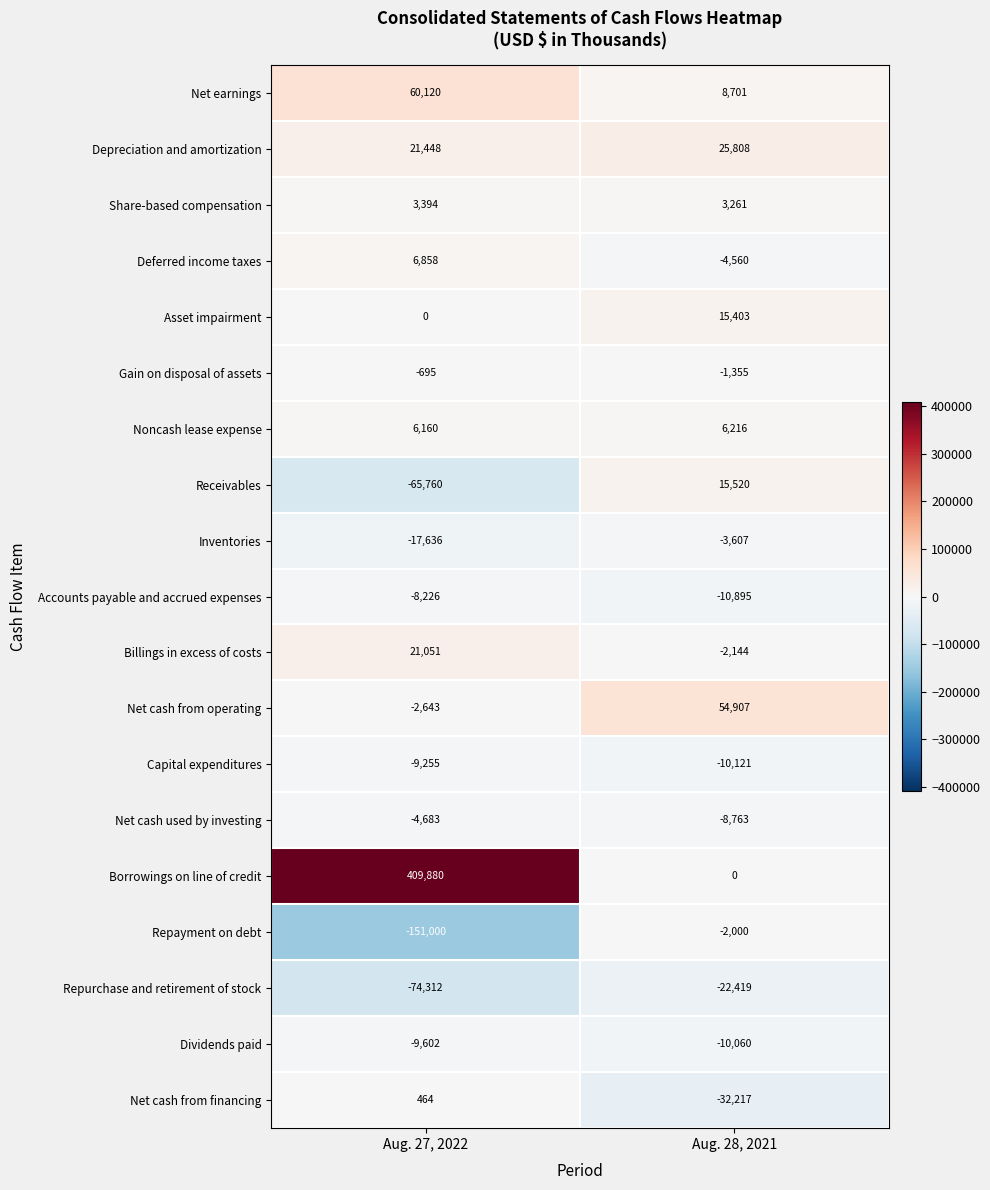

Which category has the lowest value across all series?

Aug. 27, 2022